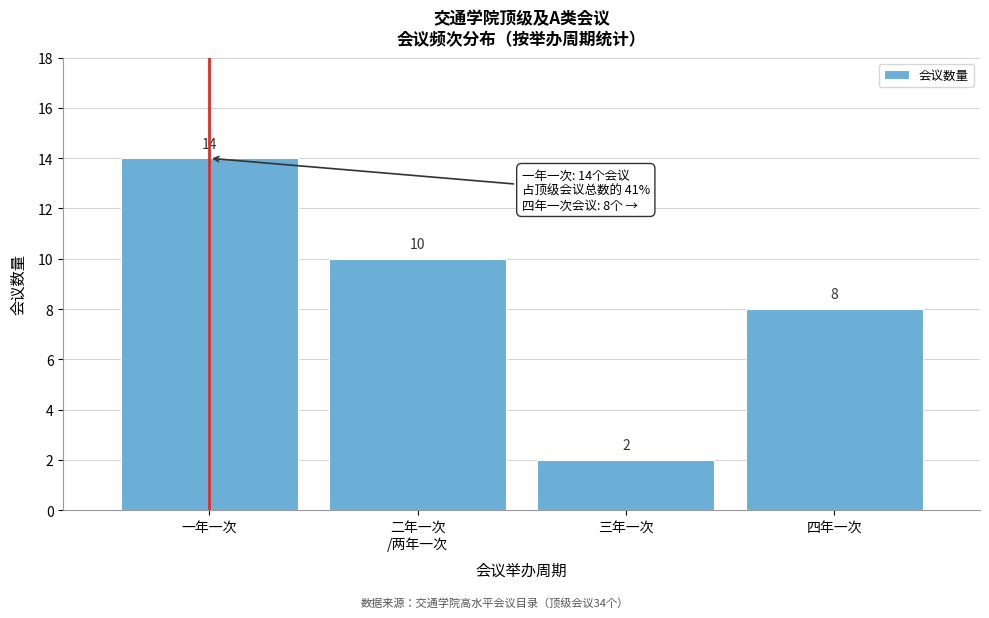

Reading left to right, what are all the values shown in this chart?

14	10	2	8